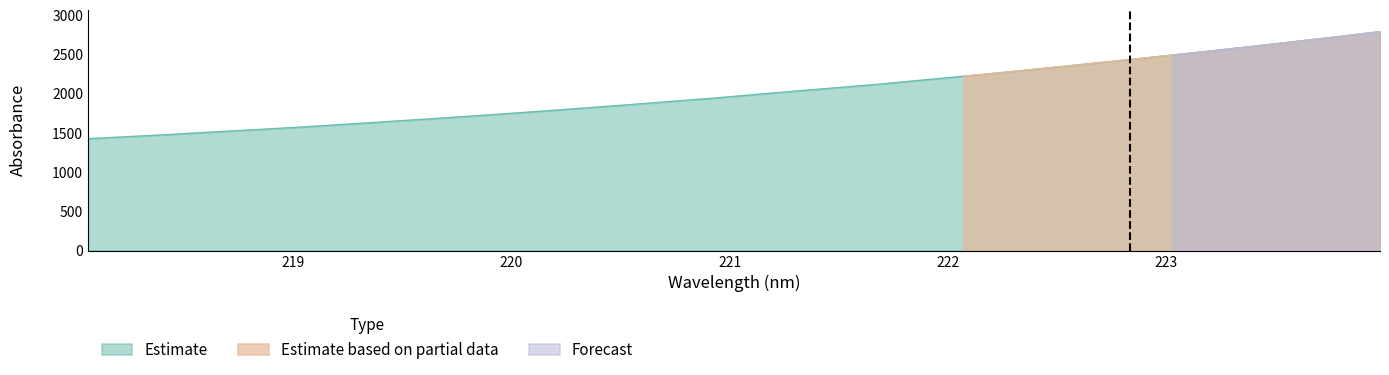

Rank the series at 12 from lowest to highest value.

Estimate based on partial data, Forecast, Estimate